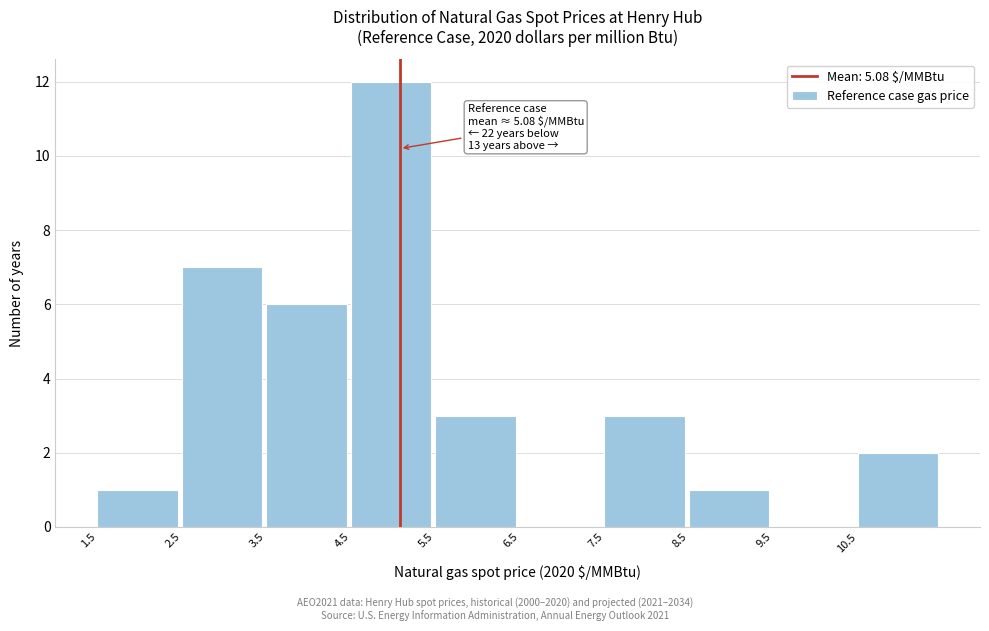

Over which range of the x-axis is the bar tallest?

4.5 to 5.5